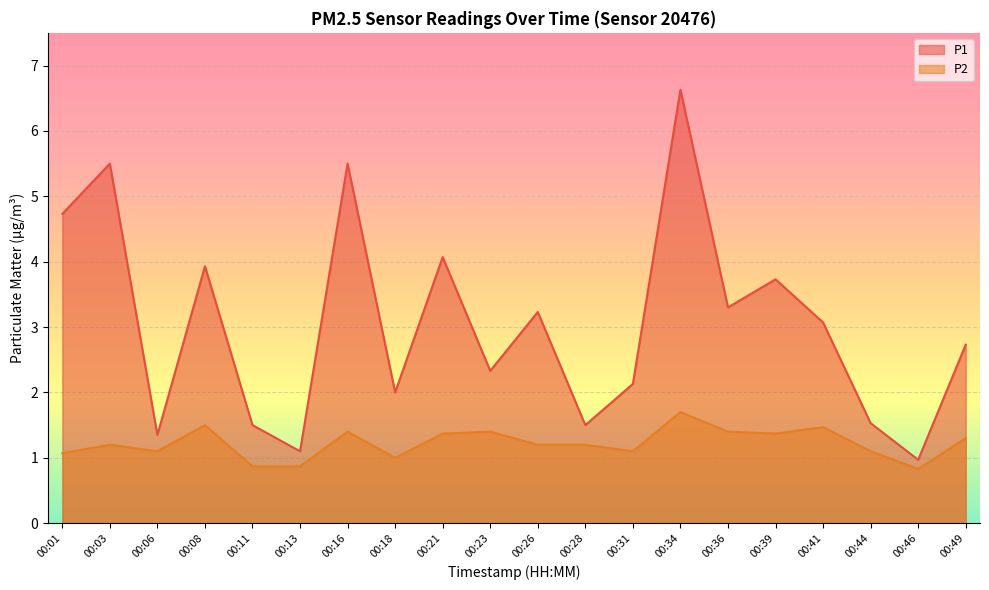

Read the P1 value at 00:23.

2.3